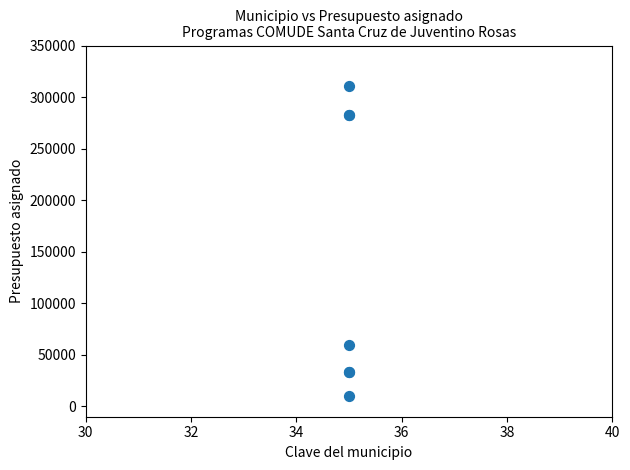

What Y value in the scatter plot is closest to 160250?

60000.0